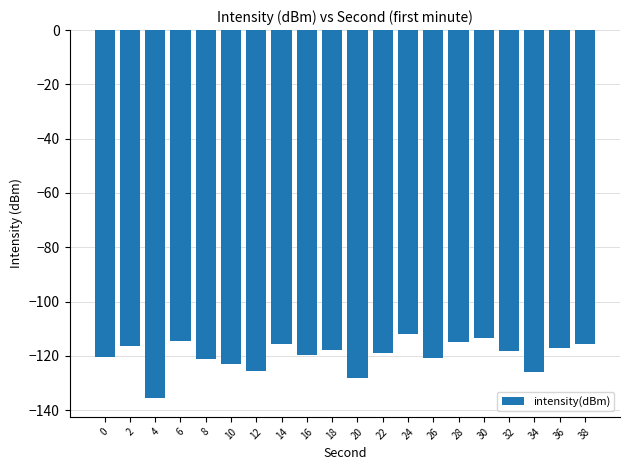

The value at 30 is -170.4. True or false?

False